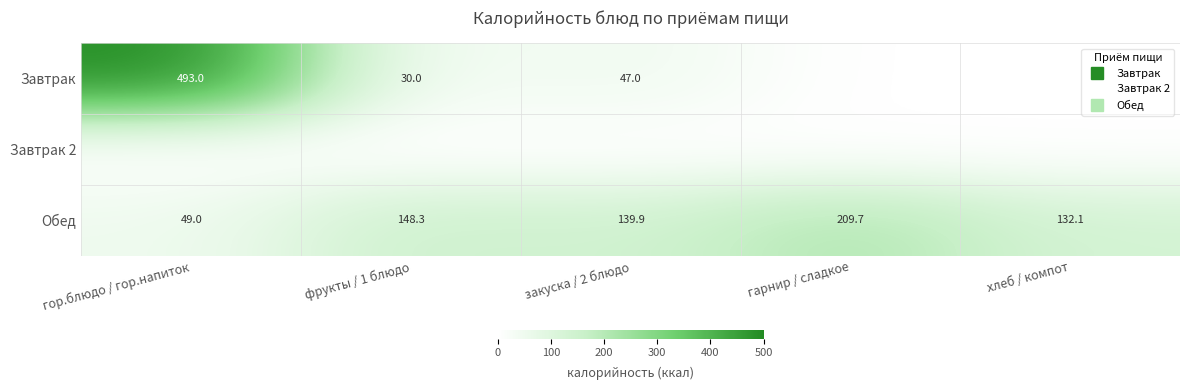

How many data points does each series have?

5